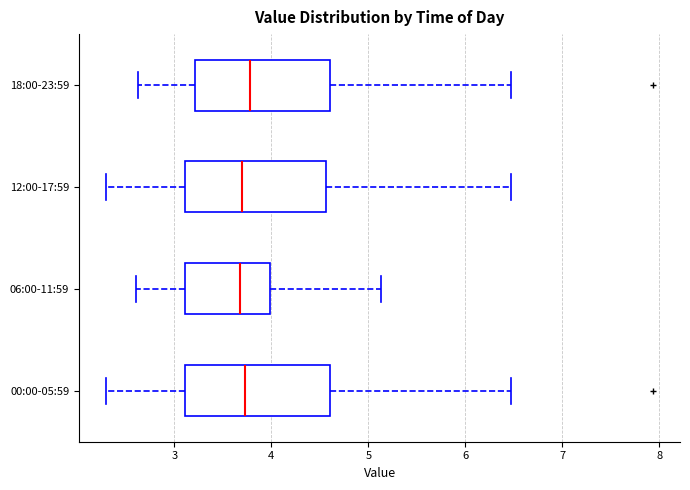

Reading bottom to top, read every box against the x-axis: the position of its median line, the range the box covers, and the ends of its whiskers. The values are not printed on the chart, so give them approximately, as read against the axis.

00:00-05:59: median 3.7, box 3.1 to 4.6, whiskers 2.3 to 6.5
06:00-11:59: median 3.7, box 3.1 to 4.0, whiskers 2.6 to 5.1
12:00-17:59: median 3.7, box 3.1 to 4.6, whiskers 2.3 to 6.5
18:00-23:59: median 3.8, box 3.2 to 4.6, whiskers 2.6 to 6.5